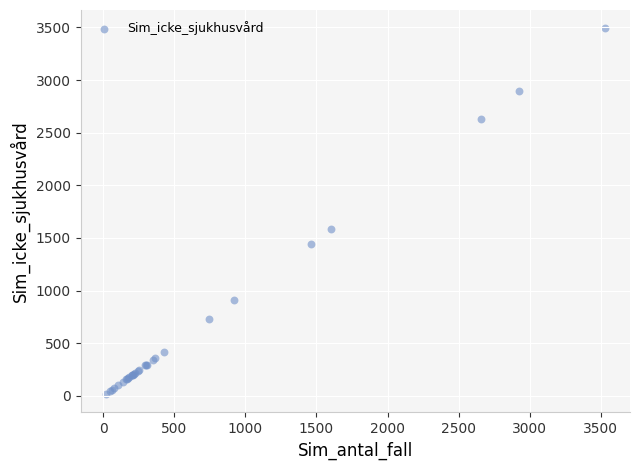

What Y value in the scatter plot is closest to 1753?

1583.9